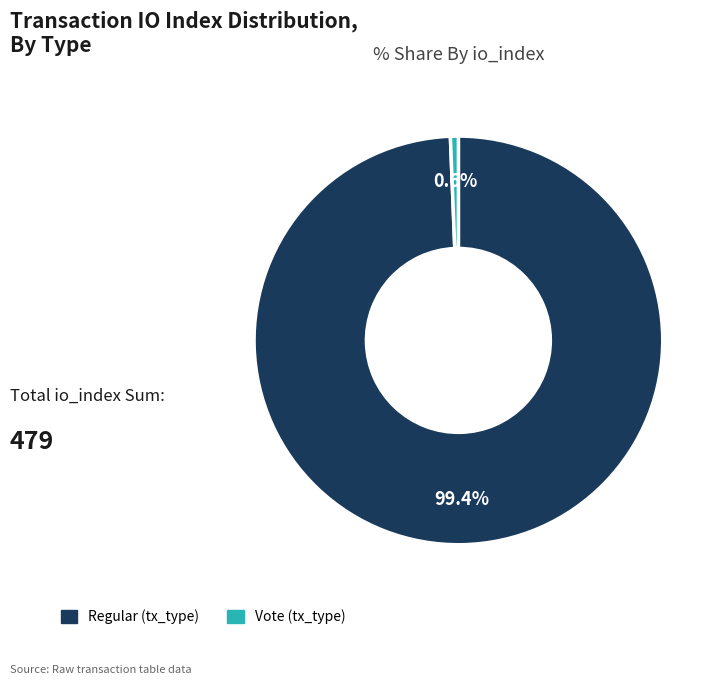

To the nearest percent, what is the difference between the largest and smallest slice percentages?

99%